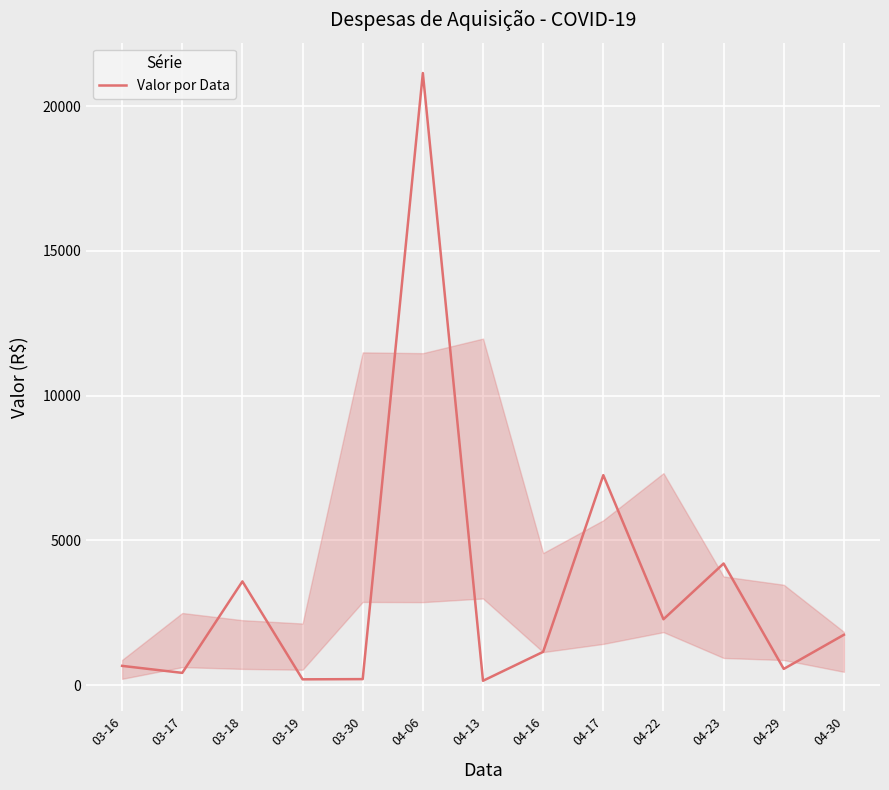

Is it true that the value at 03-16 is 664.9?

True